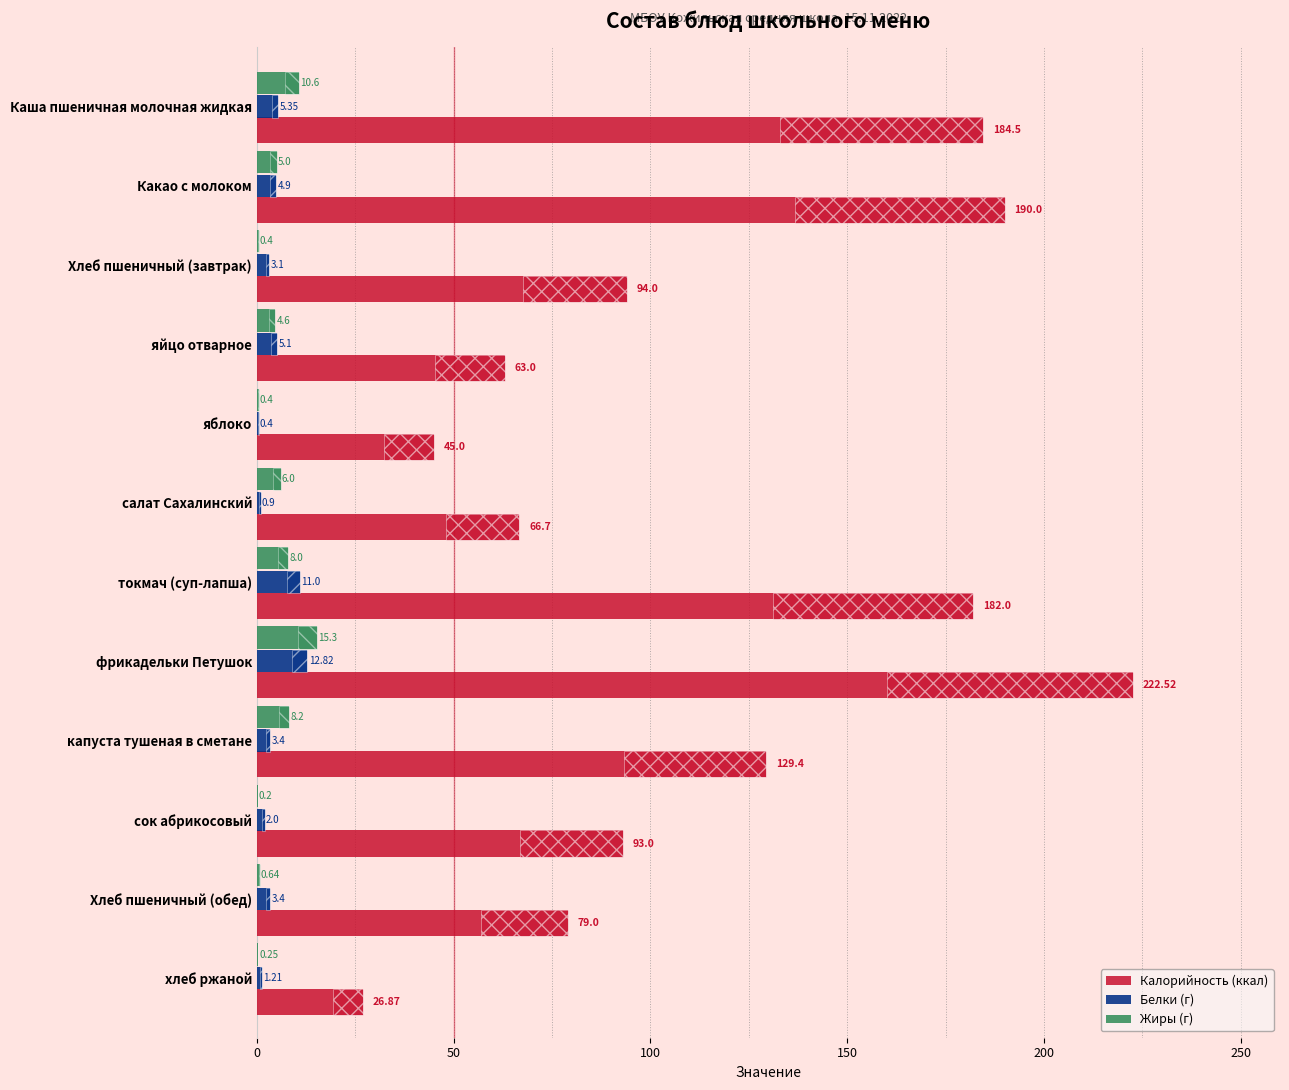

At which category is the sum across all series the highest?

фрикадельки Петушок